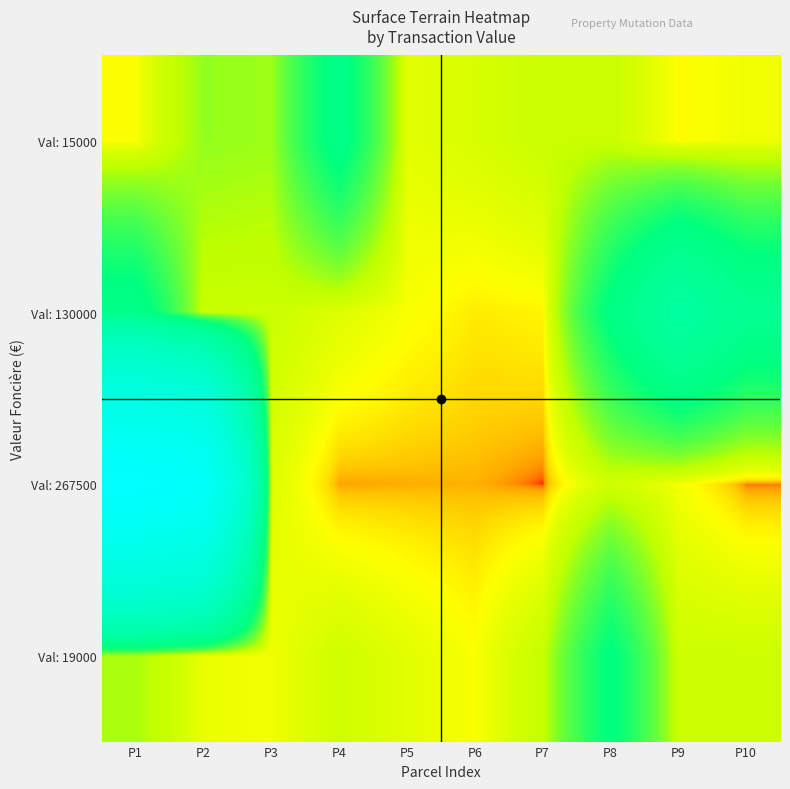

At how many categories does at least one series exceed 48610?

1